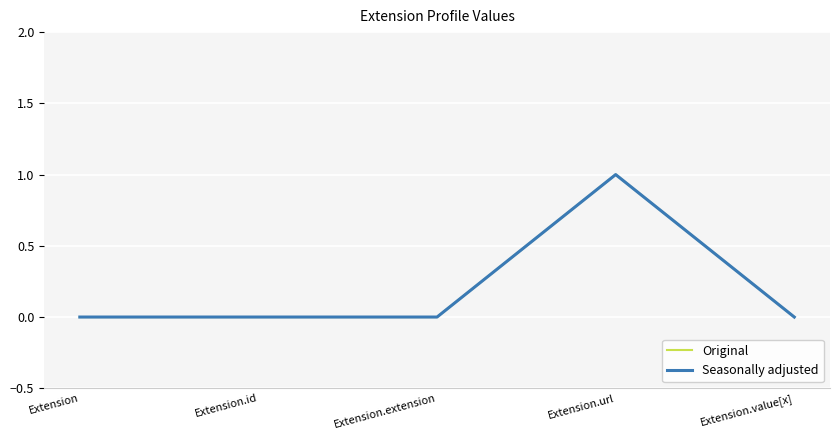

Is the value of Original at Extension.extension greater than the value of Seasonally adjusted at Extension.extension?

No